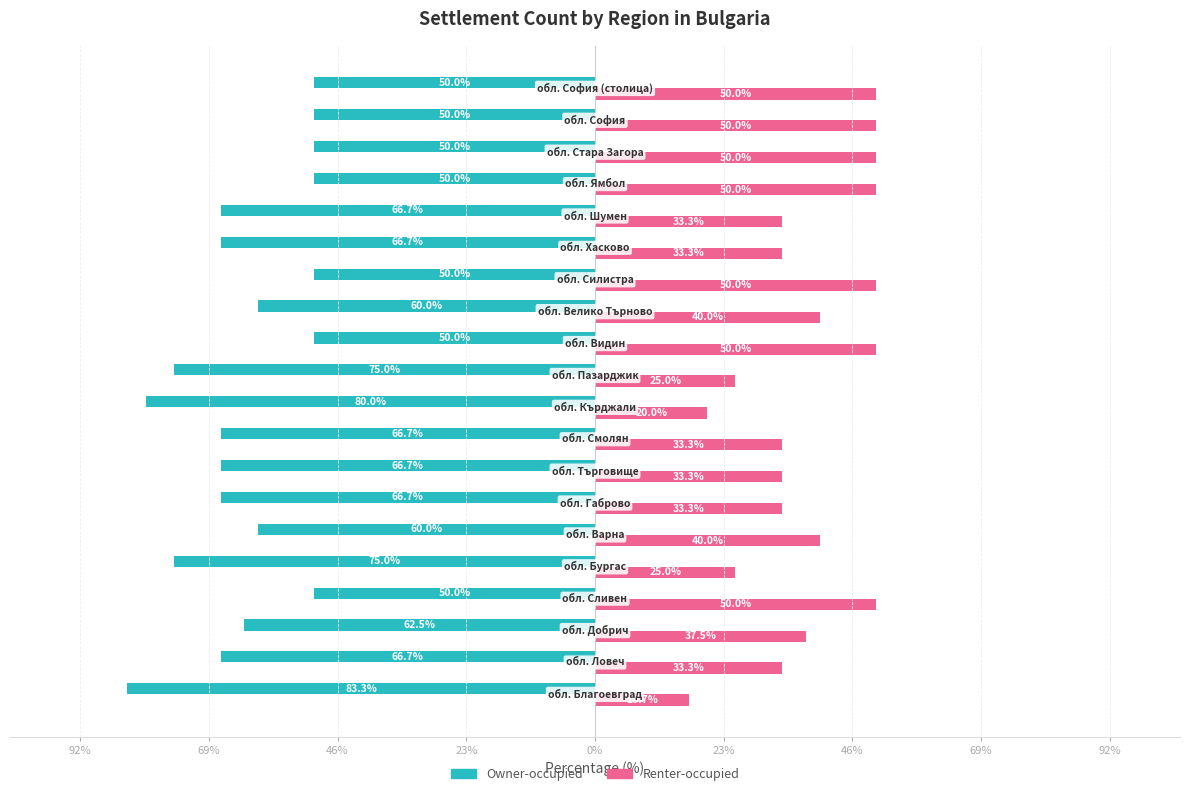

What is the value of the Owner-occupied bar at the 15th from the left?

-66.7